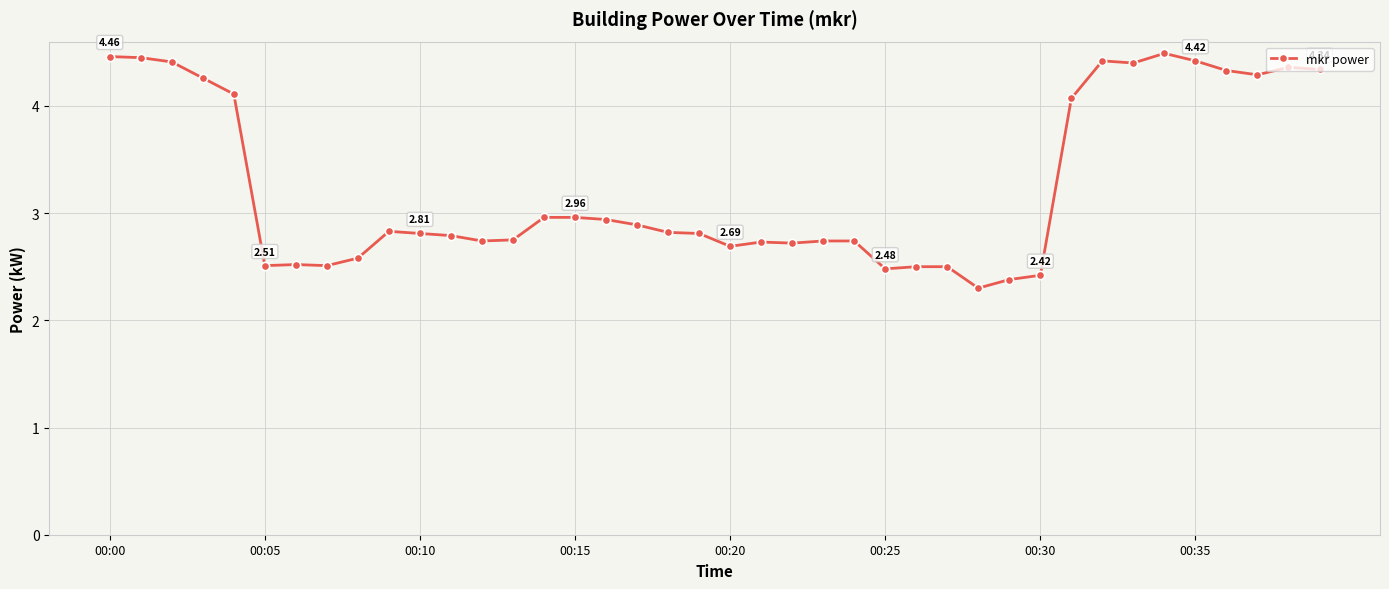

Is this an area chart (filled region under the line)?

No